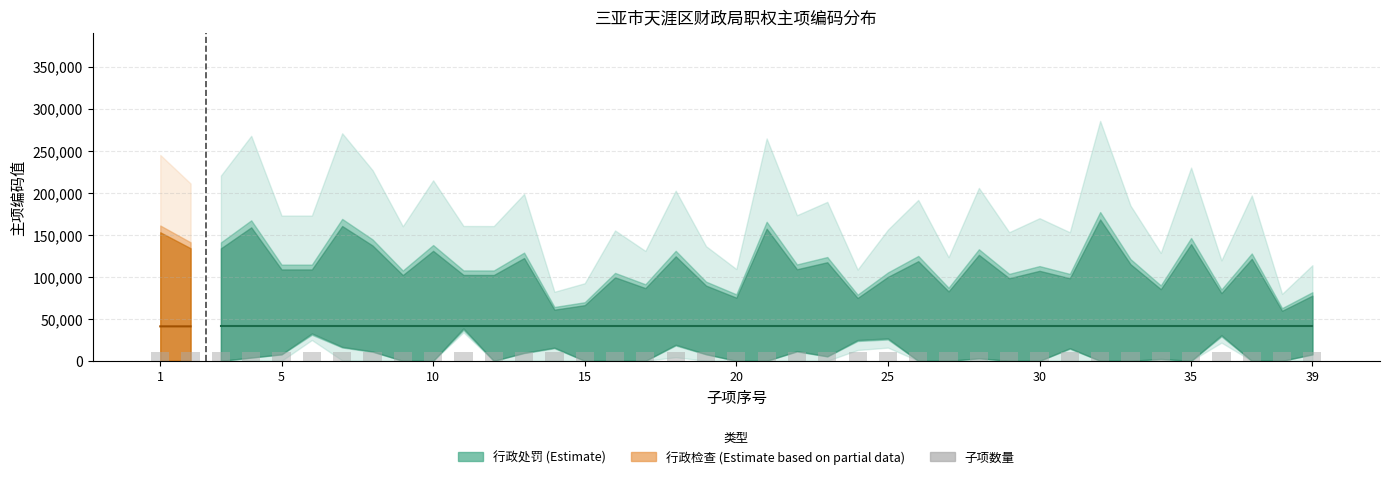

What is the value of the 36th bar from the left?

10364.5